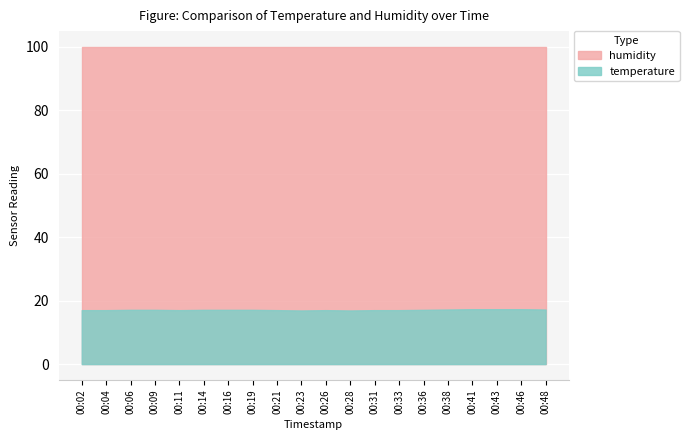

What are all the series names shown in the legend?

humidity, temperature